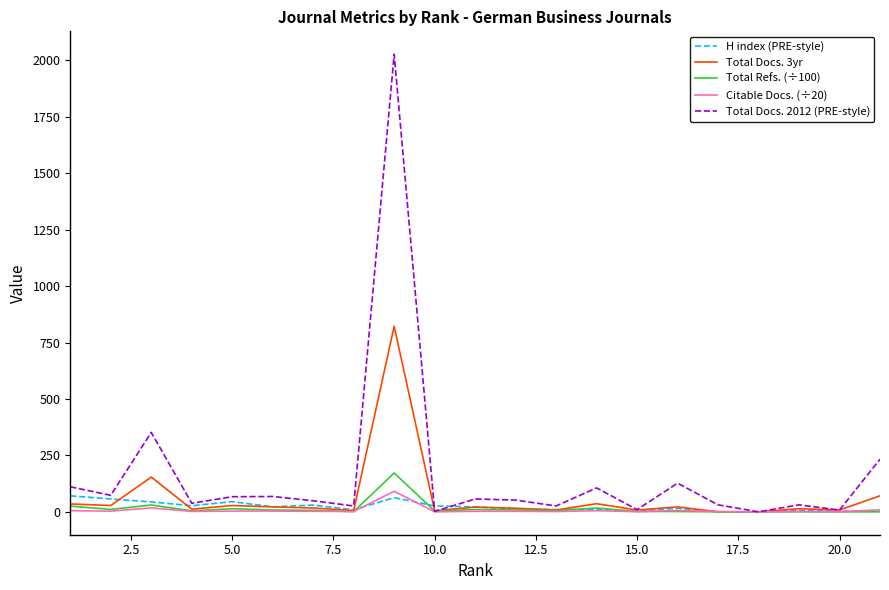

Which series has the largest total across all categories?

Total Docs. 2012 (PRE-style)